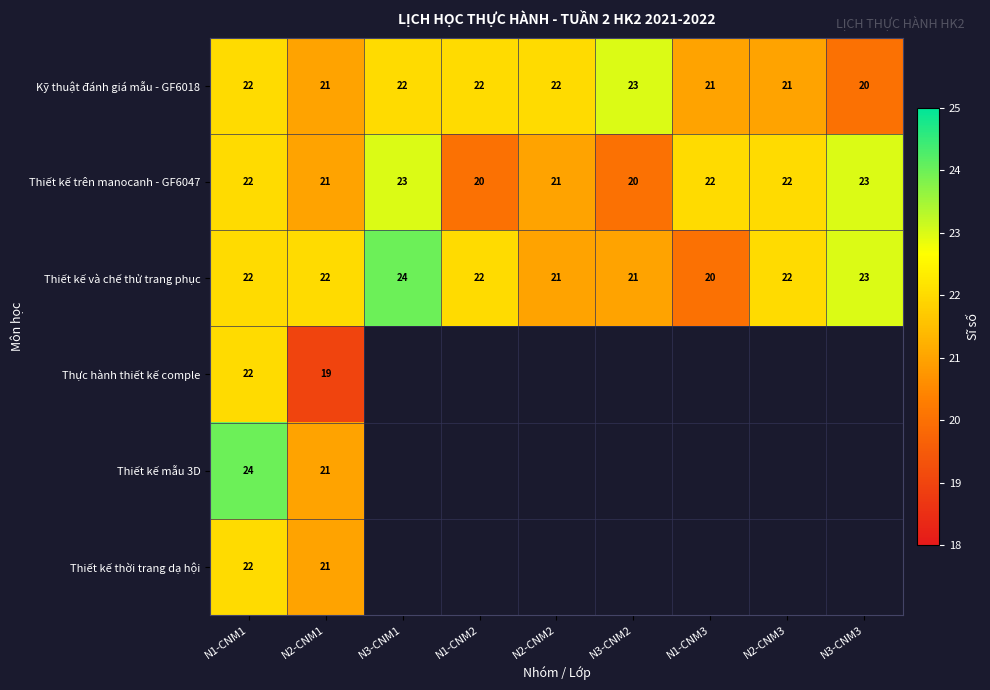

Which category has the highest value across all series?

N3-CNM1